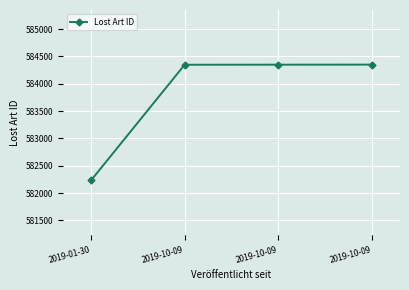

What is the difference between the second highest and second lowest values?

1